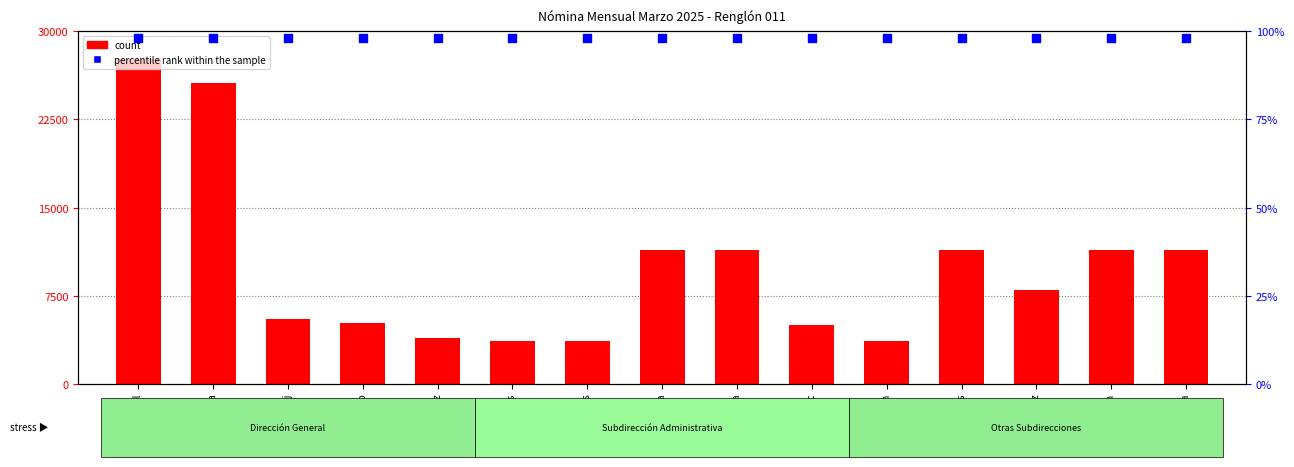

Which series has the largest Y range (max minus min)?

count